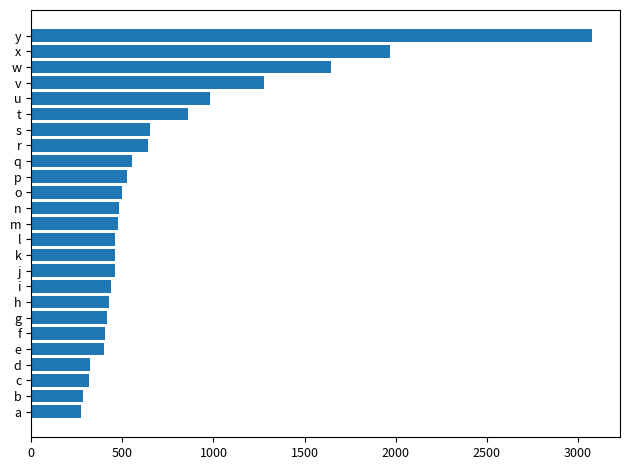

Between n and y, which is larger?

y